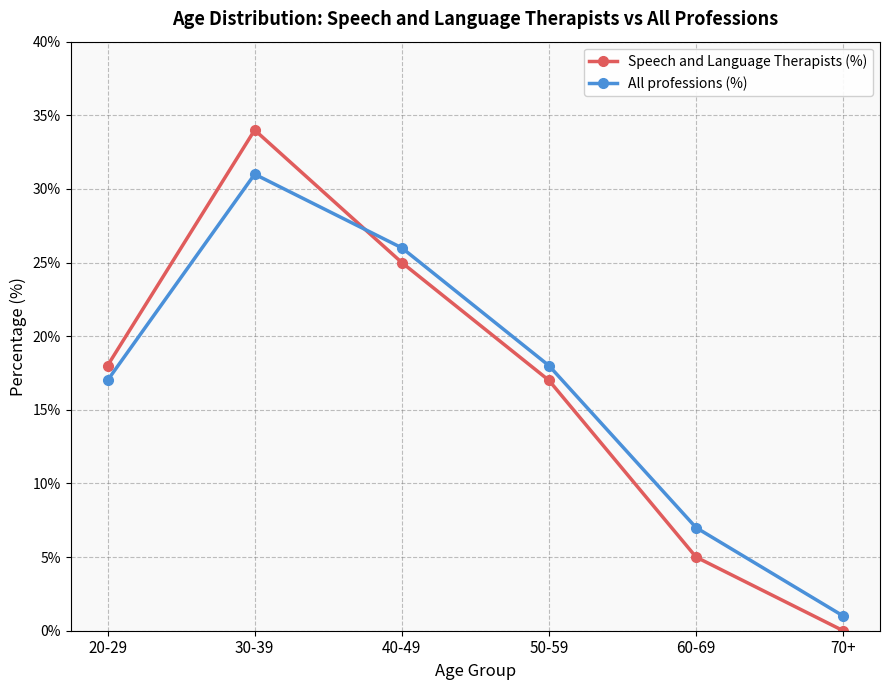

What position from the left is 20-29?

1